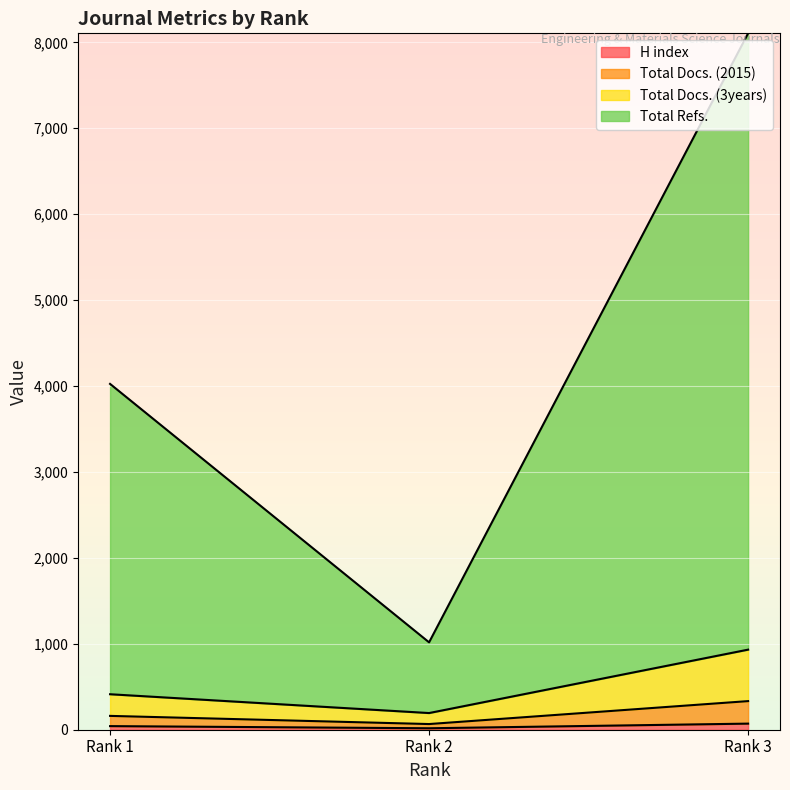

Which has a higher value, Rank 1 or Rank 2?

Rank 1